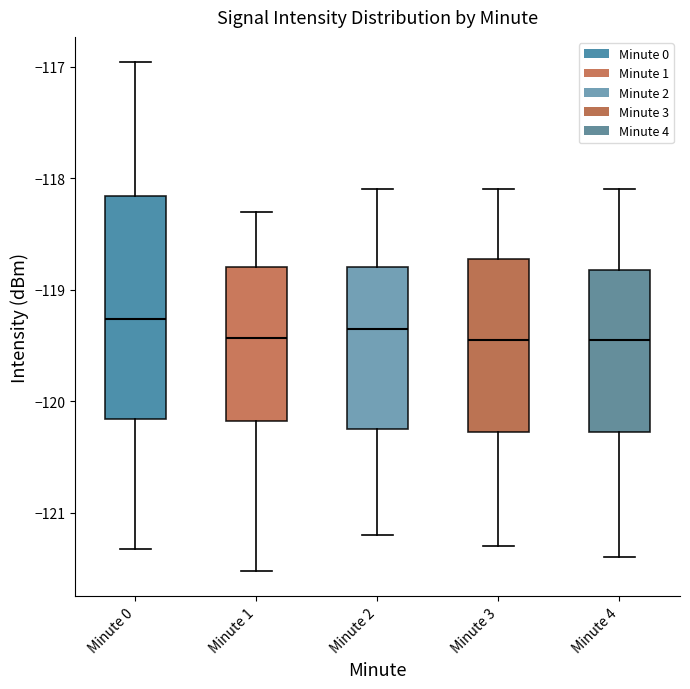

Reading left to right, read every box against the y-axis: the position of its median line, the range the box covers, and the ends of its whiskers. The values are not printed on the chart, so give them approximately, as read against the axis.

Minute 0: median -119.3, box -120.2 to -118.2, whiskers -121.3 to -117.0
Minute 1: median -119.4, box -120.2 to -118.8, whiskers -121.5 to -118.3
Minute 2: median -119.3, box -120.2 to -118.8, whiskers -121.2 to -118.1
Minute 3: median -119.4, box -120.3 to -118.7, whiskers -121.3 to -118.1
Minute 4: median -119.4, box -120.3 to -118.8, whiskers -121.4 to -118.1